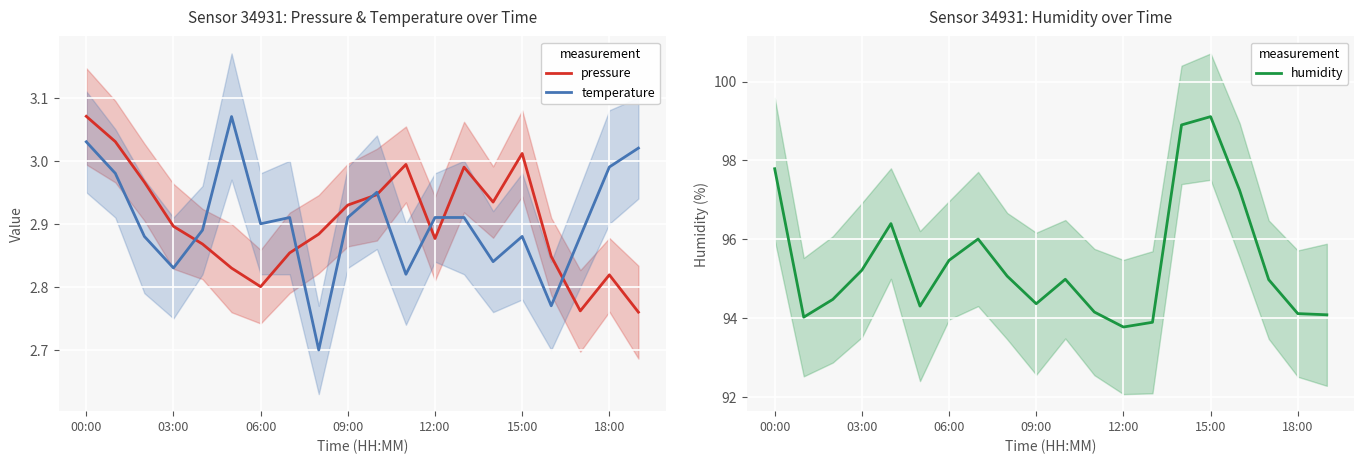

Reading left to right, list all the values displayed in this chart.

pressure: 3.1	3.0	3.0	2.9	2.9	2.8	2.8	2.9	2.9	2.9	2.9	3.0	2.9	3.0	2.9	3.0	2.8	2.8	2.8	2.8
temperature: 3.0	3.0	2.9	2.8	2.9	3.1	2.9	2.9	2.7	2.9	3.0	2.8	2.9	2.9	2.8	2.9	2.8	2.9	3.0	3.0
humidity: 97.8	94.0	94.5	95.2	96.4	94.3	95.5	96.0	95.1	94.4	95.0	94.2	93.8	93.9	98.9	99.1	97.2	95.0	94.1	94.1